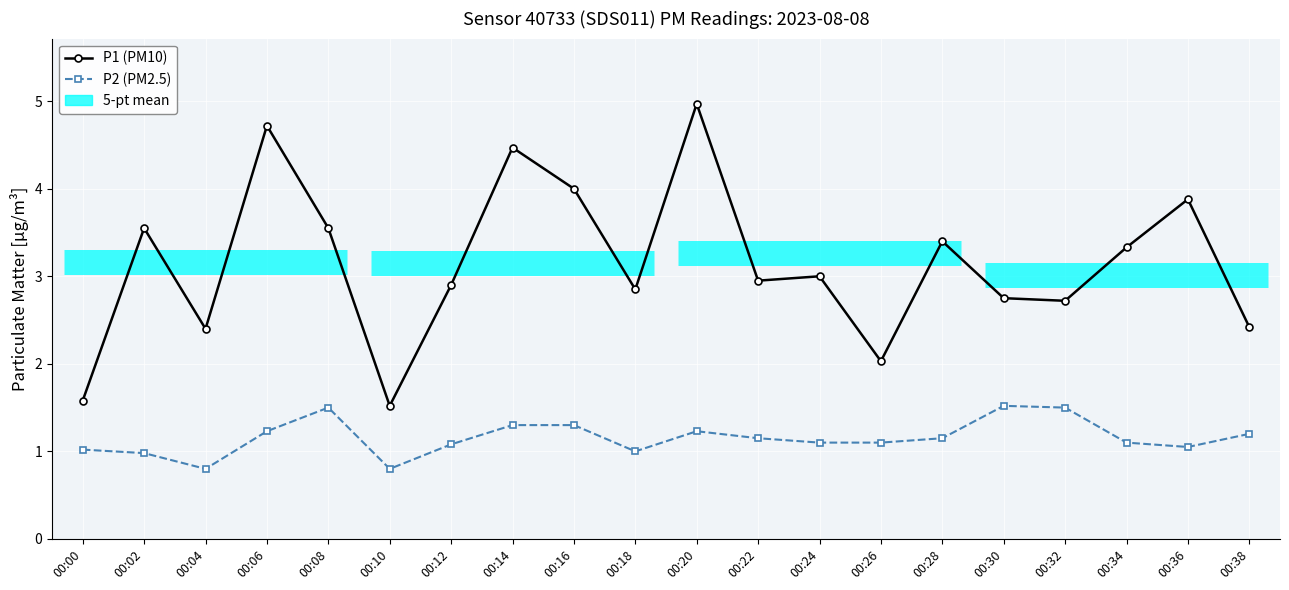

What is the sum of all P2 (PM2.5) values?

23.1